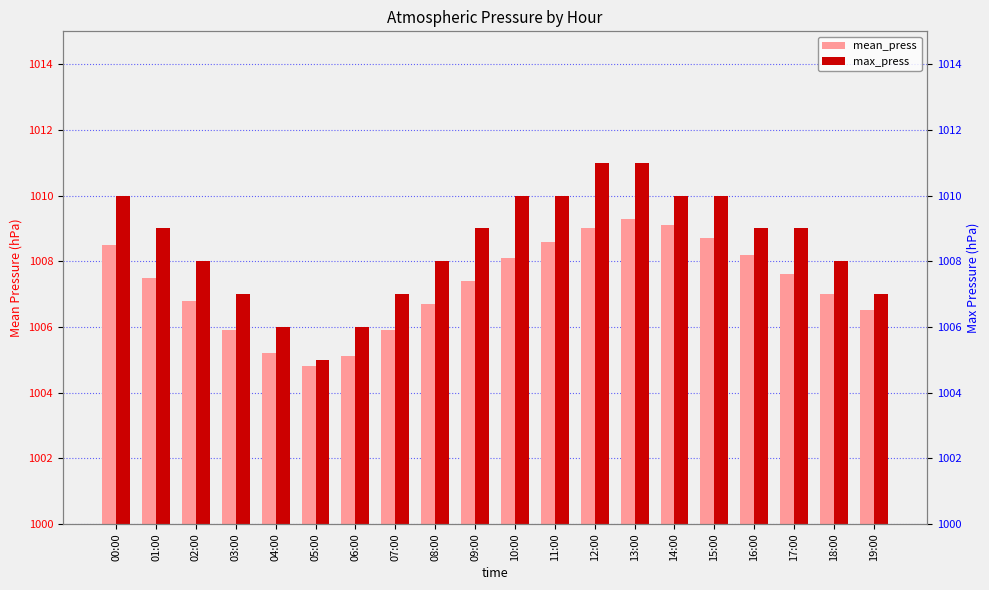

What is the approximate value of mean_press at 17:00?

1007.6